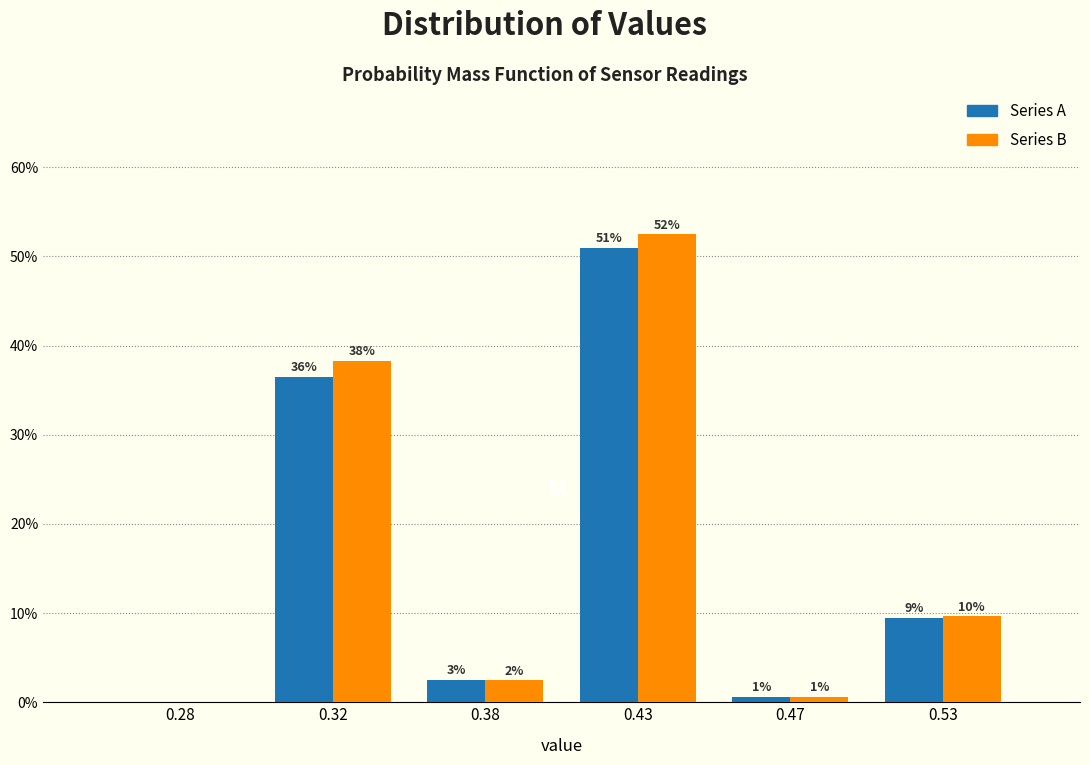

What are all the series names shown in the legend?

Series A, Series B